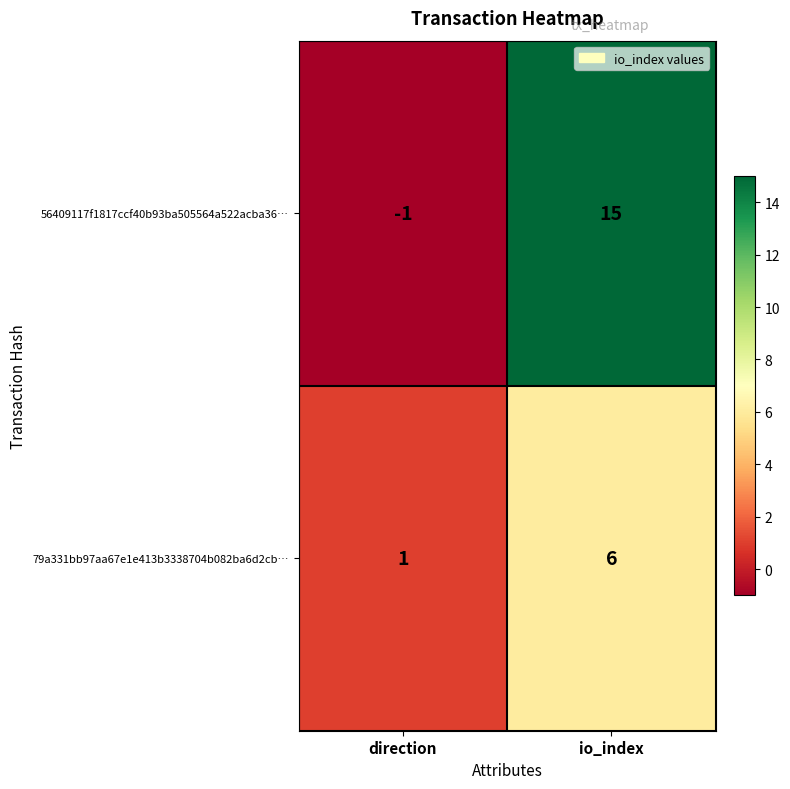

Reading left to right, transcribe all the data shown in this chart.

56409117f1817ccf40b93ba505564a522acba36…: -1	15
79a331bb97aa67e1e413b3338704b082ba6d2cb…: 1	6